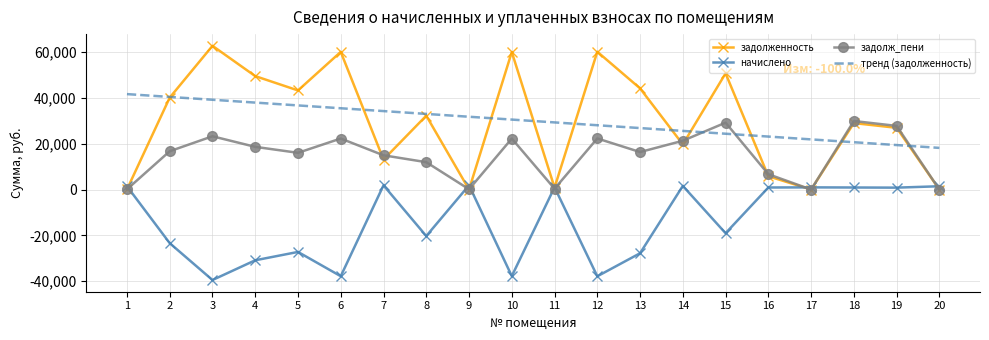

Rank the series by their maximum value, from highest to lowest.

задолженность, тренд (задолженность), задолж_пени, начислено